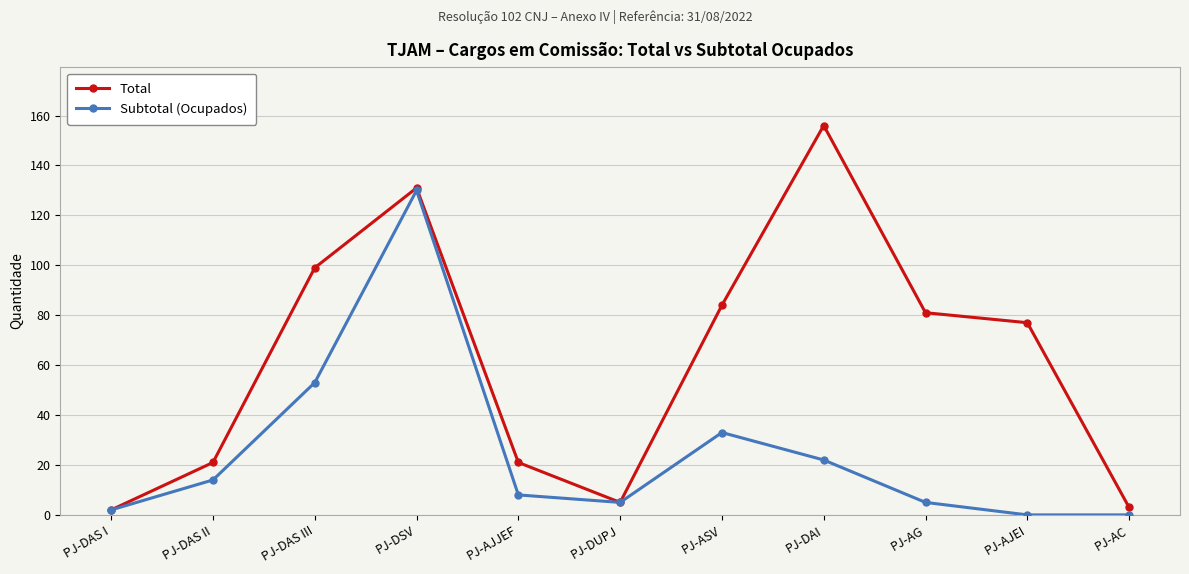

How many distinct data groups are displayed?

2